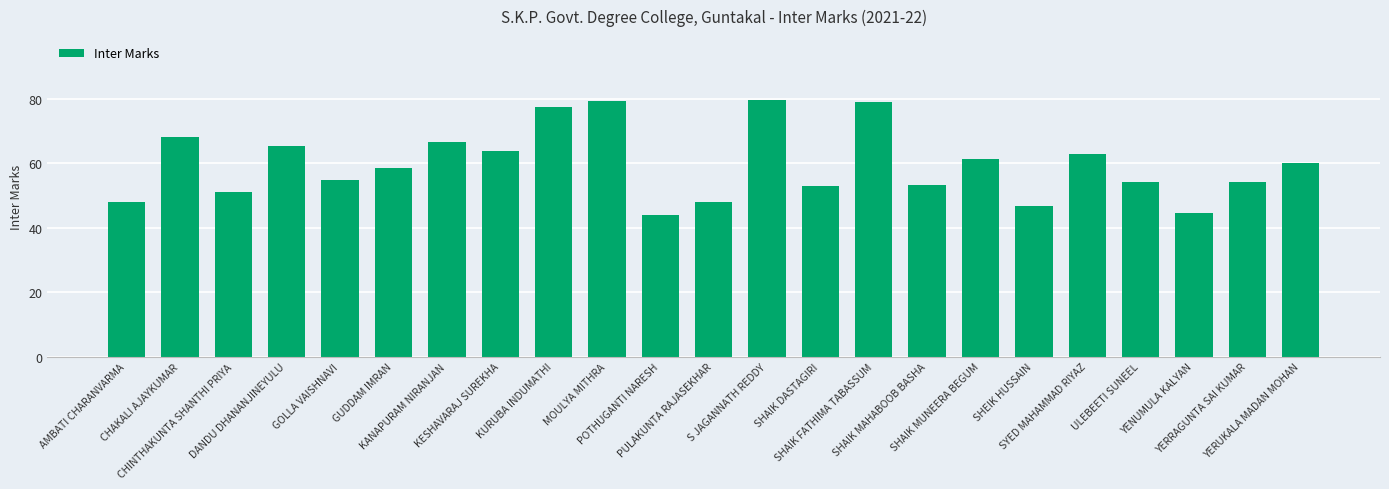

What is the value of the 6th bar from the left?

58.4